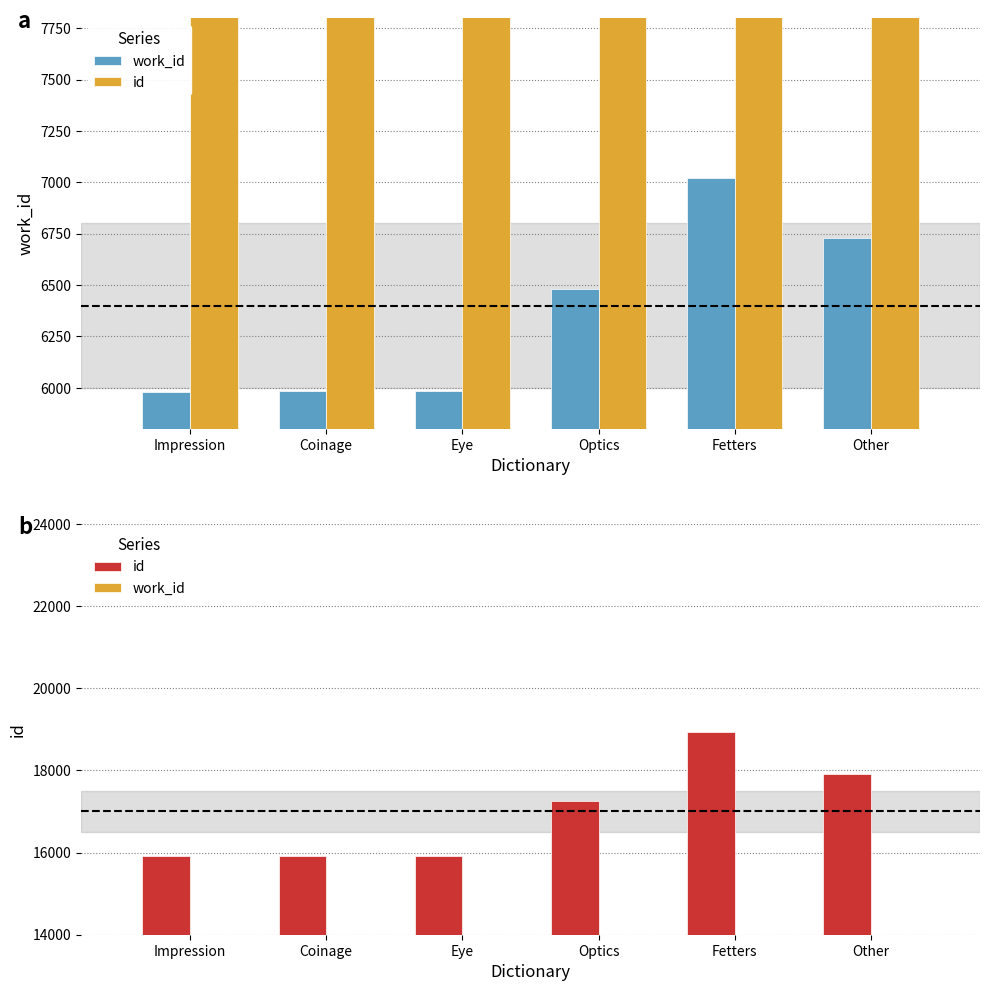

Where is work_id nearest to the value 6502?

Optics